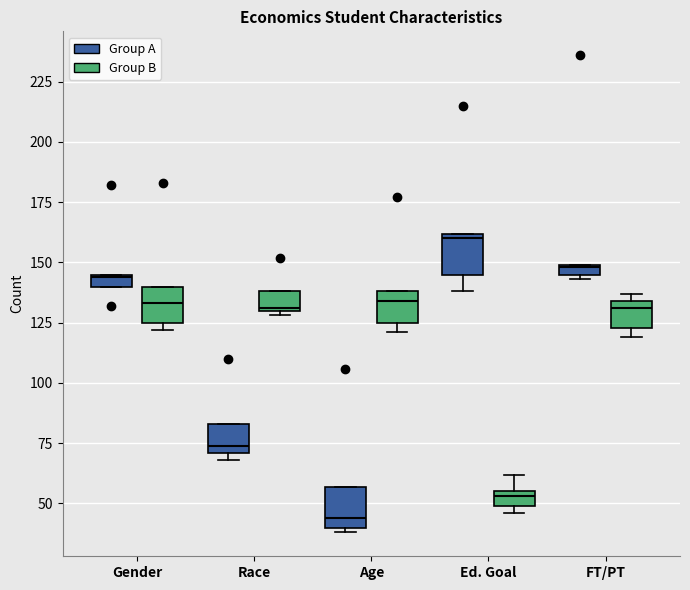

Where does the upper whisker of the box for Ed. Goal (Group B) end on the y-axis? The values are not printed on the chart, so give them approximately, as read against the axis.

60